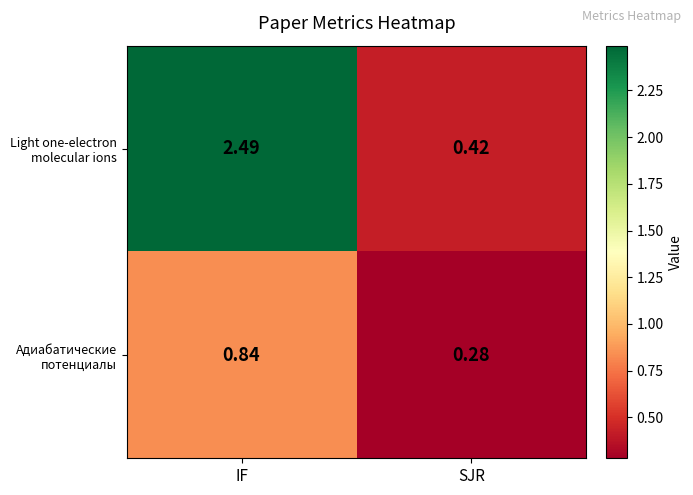

At which category is the sum across all series the highest?

IF